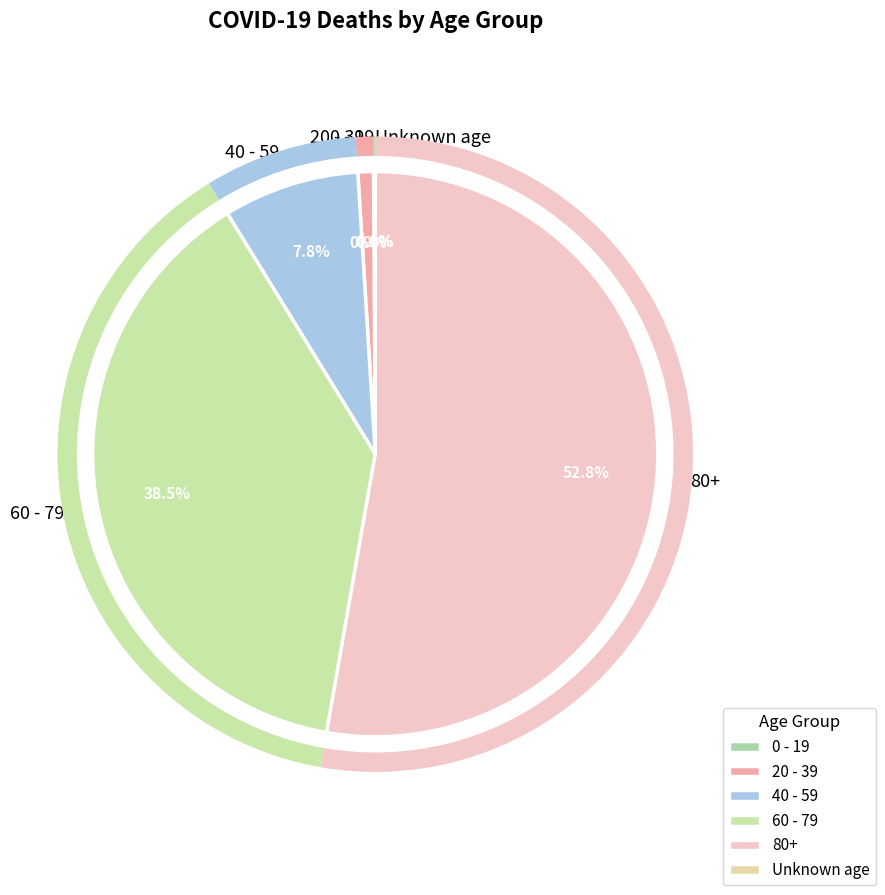

Combined, do 80+ and 60 - 79 account for over 50%?

Yes